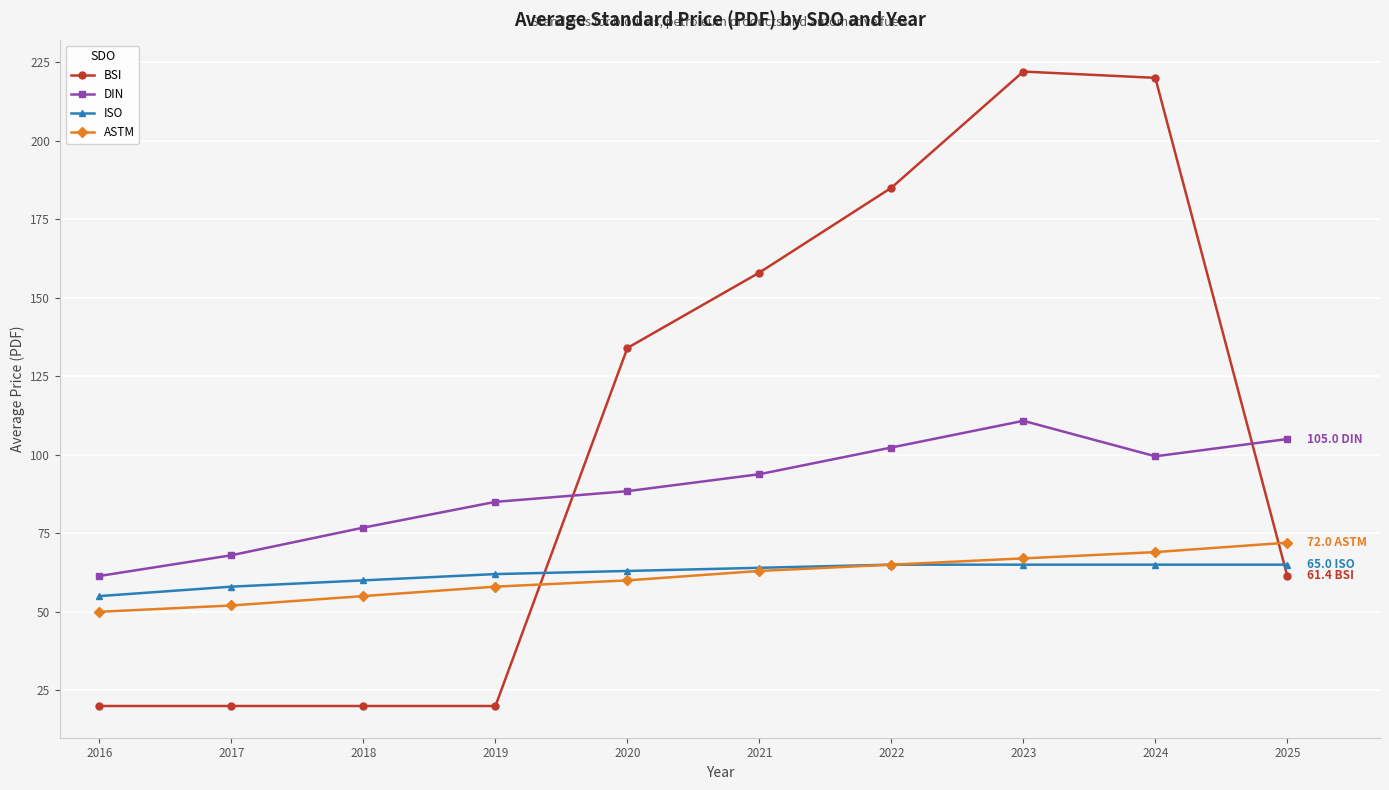

List the series in order of their peak value, lowest first.

ISO, ASTM, DIN, BSI